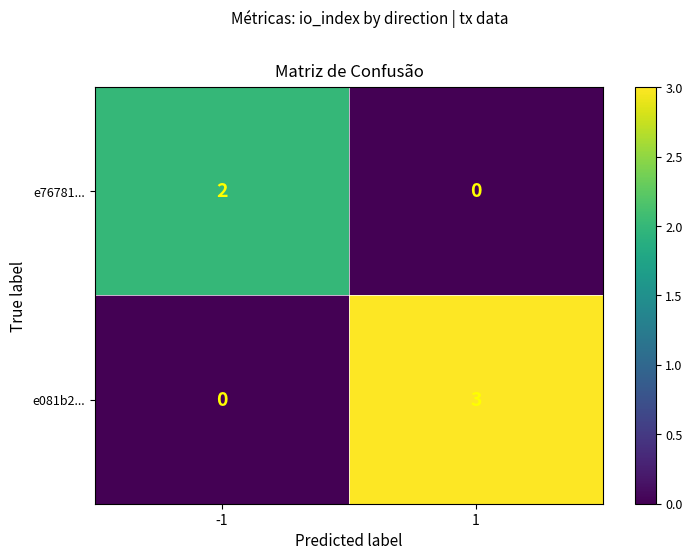

At which category is the sum across all series the highest?

1